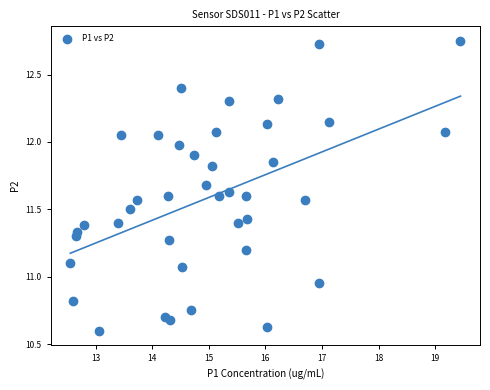

What is the range of X values (max minus min)?

6.9